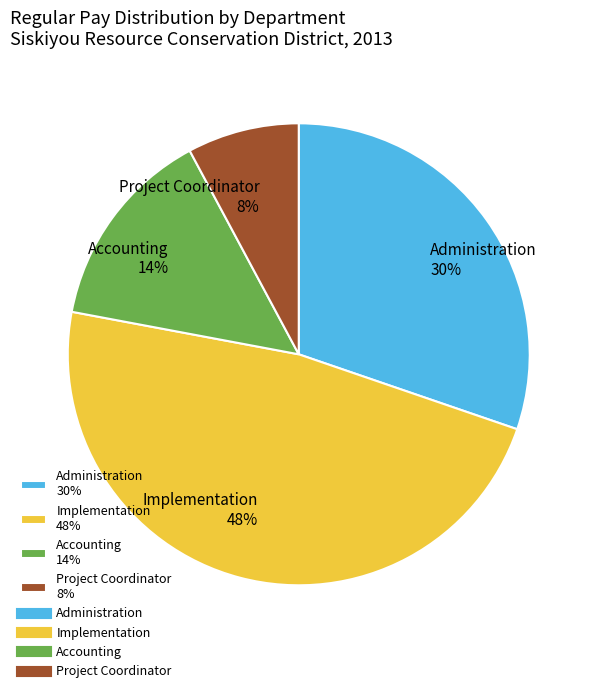

Does Accounting 14% represent more than half of the total?

No